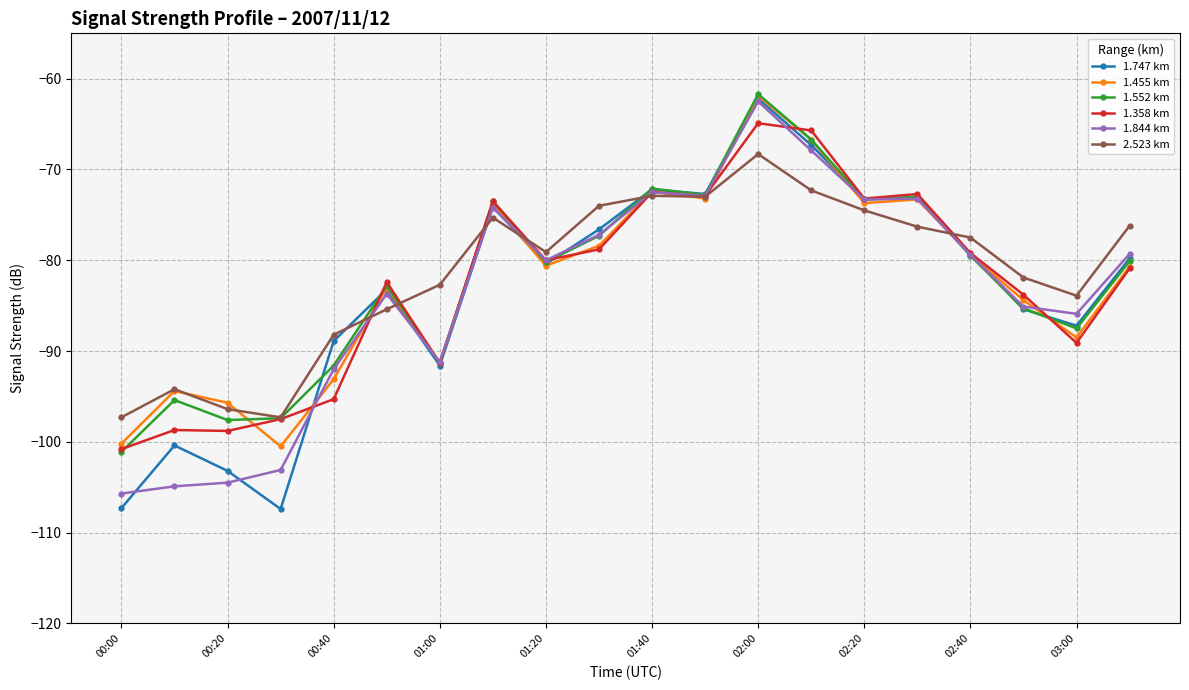

True or false: 2.523 km has more than 2 interior local peaks.

True